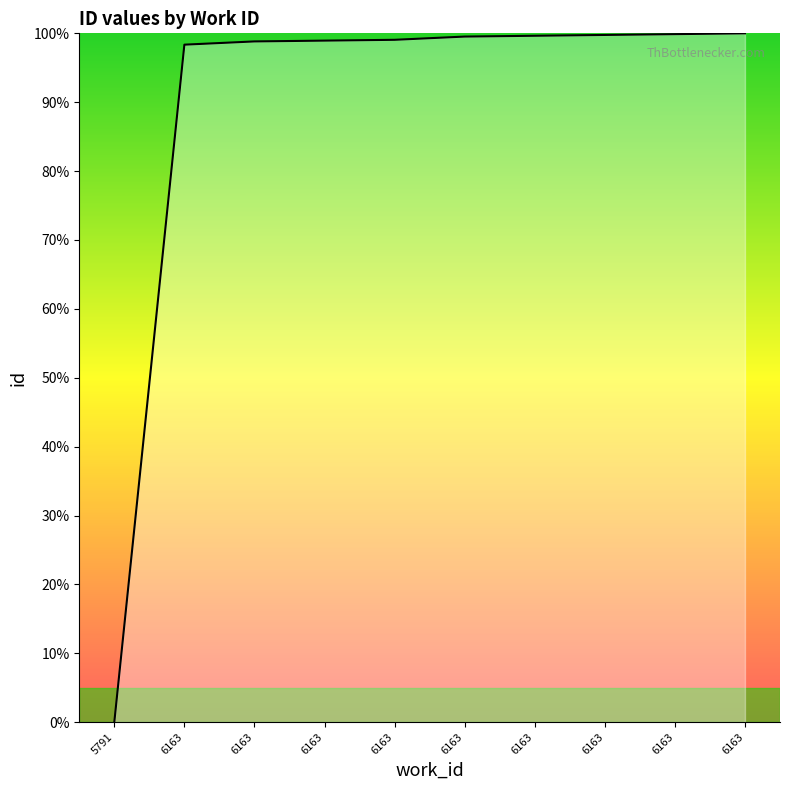

What is the sum of the values at 6163 and 6163?

197.2